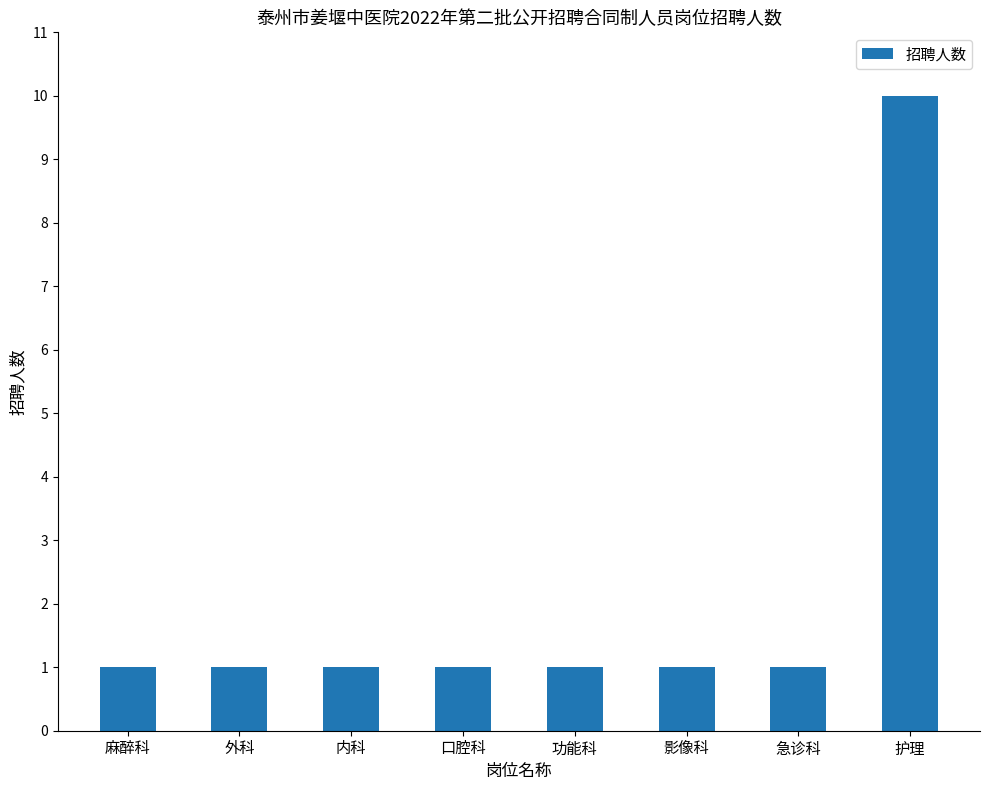

Approximately how many times larger is the value at 功能科 compared to 外科?

1.0